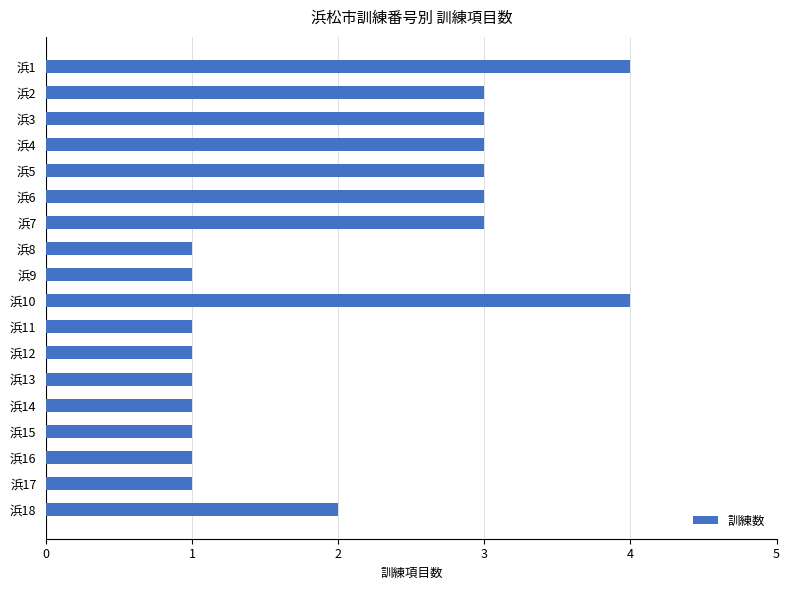

What is the difference between the maximum and minimum values?

3